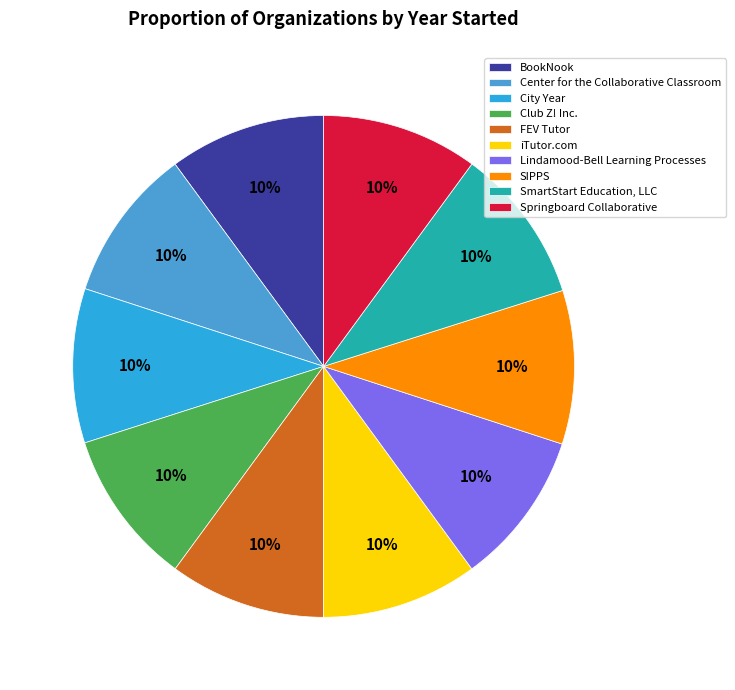

Is there any slice that represents more than half of the pie?

No